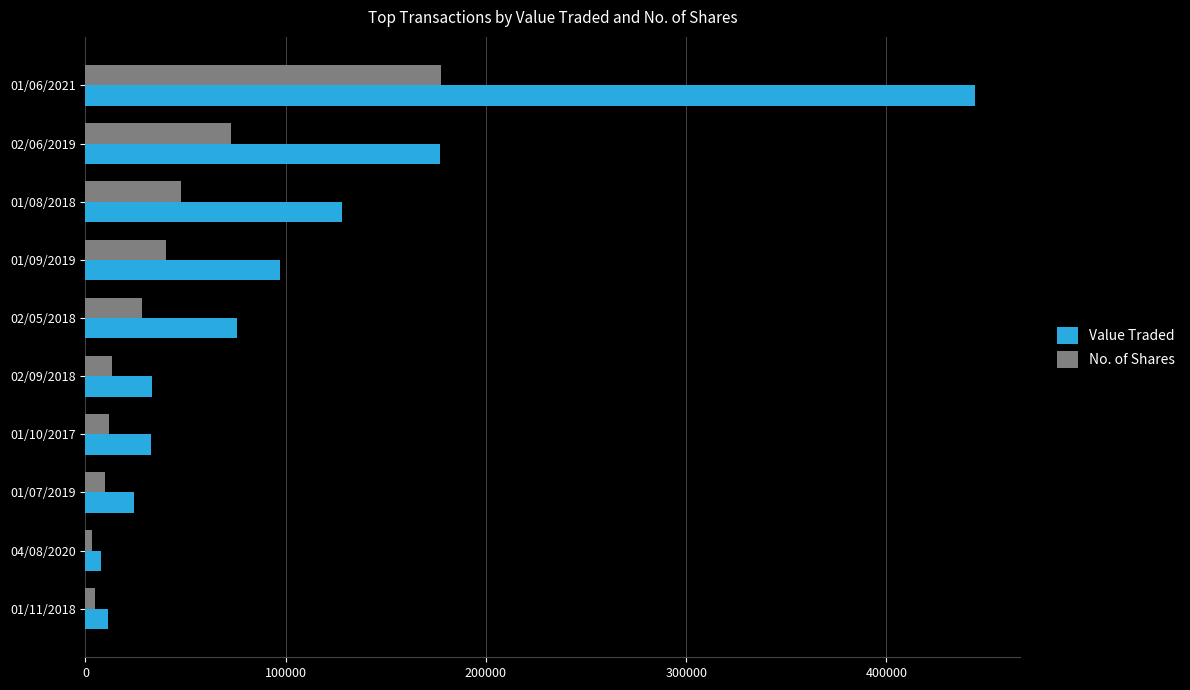

Where is Value Traded nearest to the value 226017?

02/06/2019